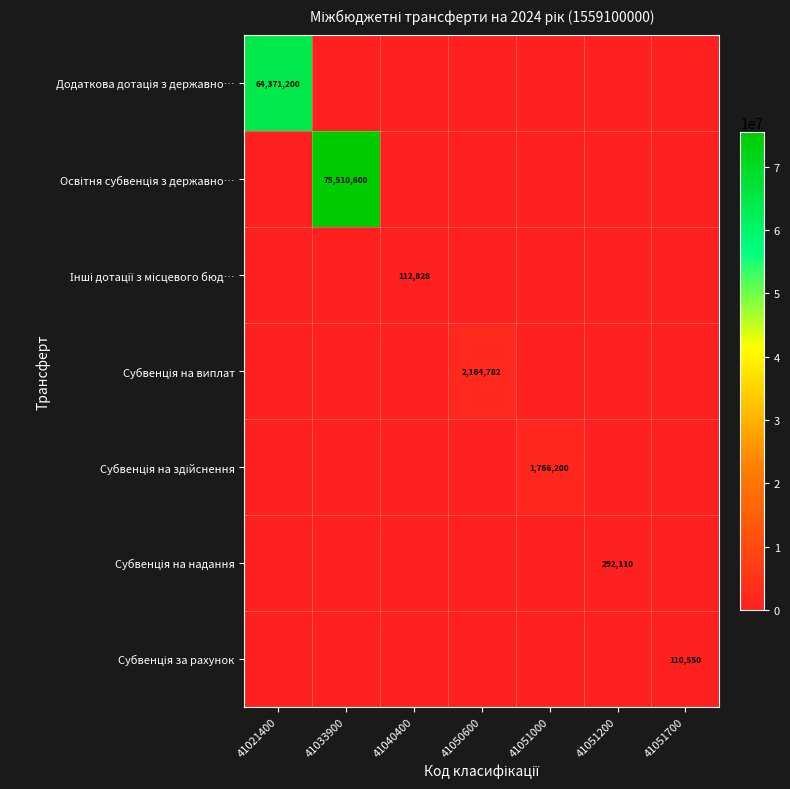

The Субвенція на виплат series shows 790223 at 41033900. True or false?

False